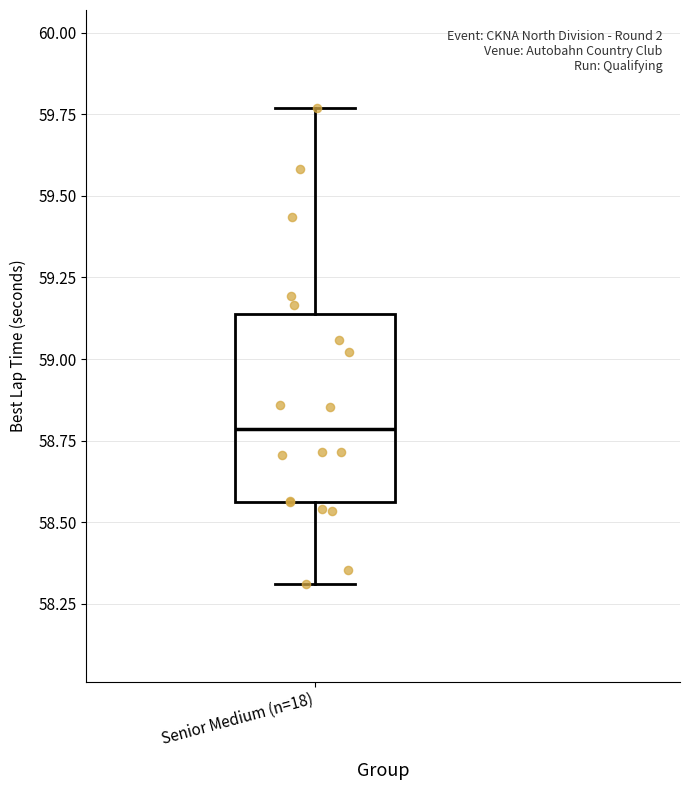

Where is the lower edge of the box for Senior Medium (n=18) on the y-axis? The values are not printed on the chart, so give them approximately, as read against the axis.

58.55